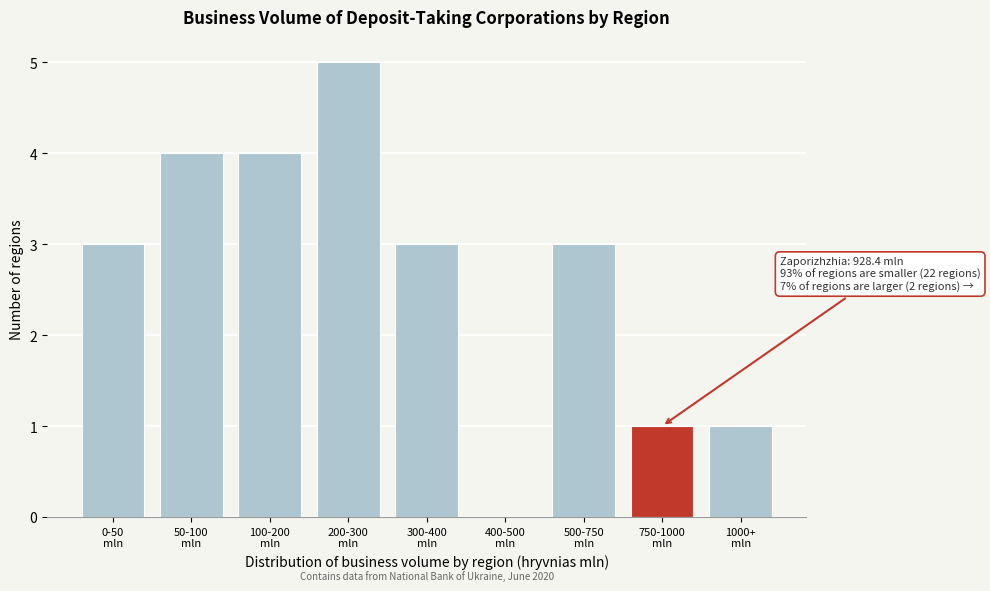

What is the sum of all values?

24